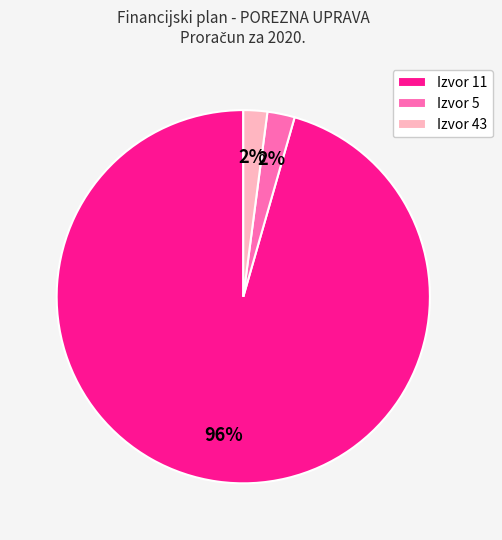

How many slices are in this pie chart?

3